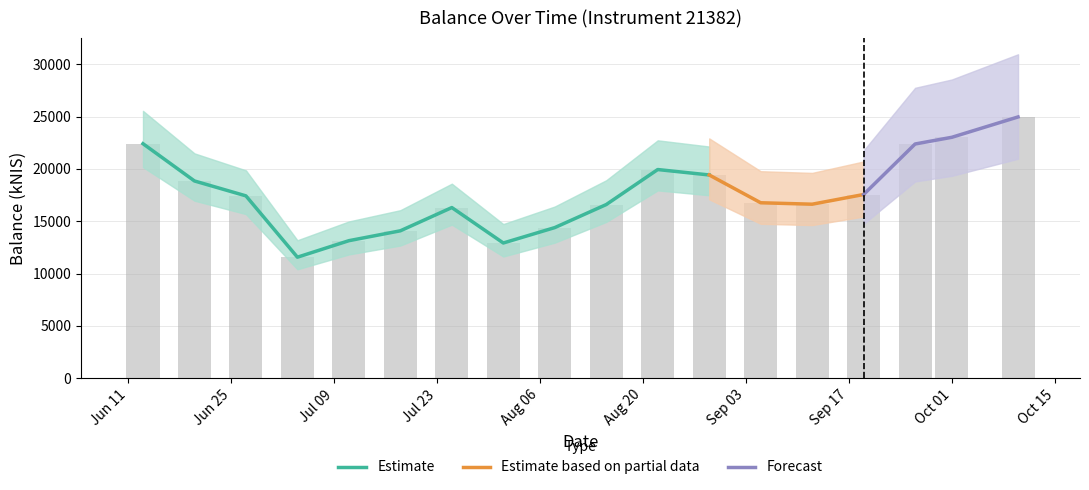

Between 2024-10-10 and 2024-09-26, which is larger?

2024-10-10